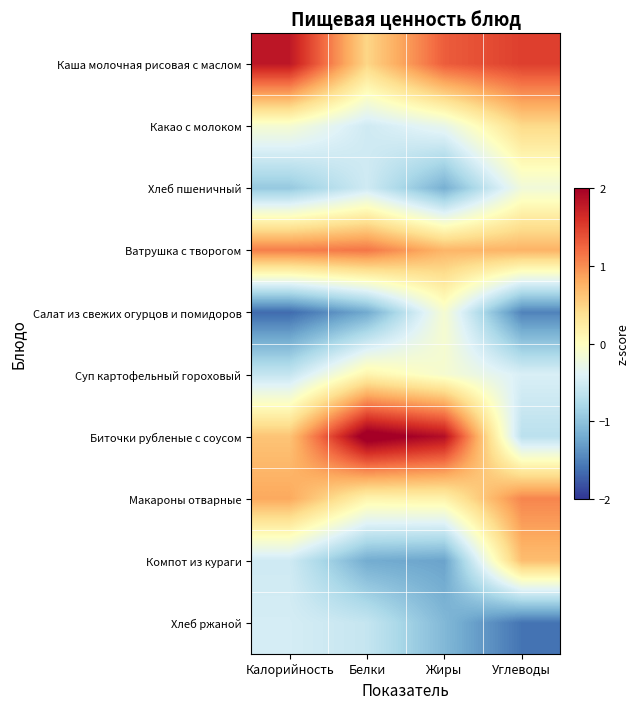

Which series has the largest total across all categories?

Каша молочная рисовая с маслом